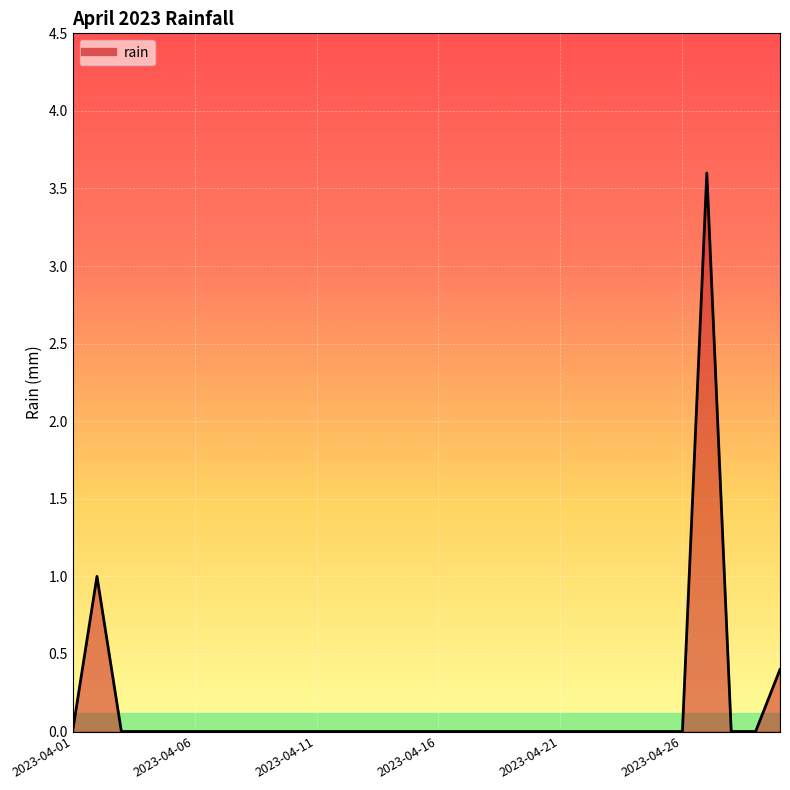

What is the greatest value displayed?

3.6